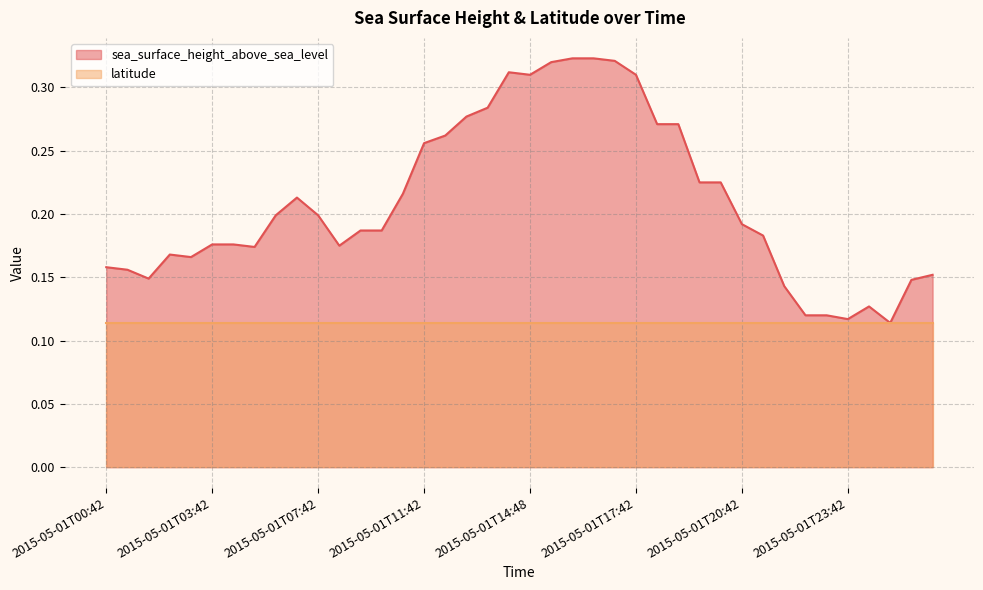

How many lines are shown in the chart?

2